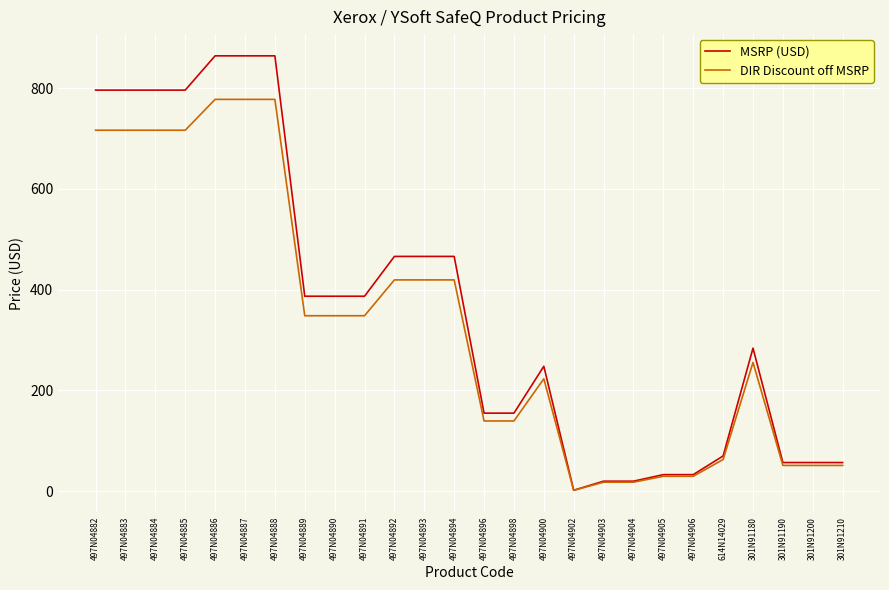

Is it true that MSRP (USD) equals 1465.2 at 497N04887?

False